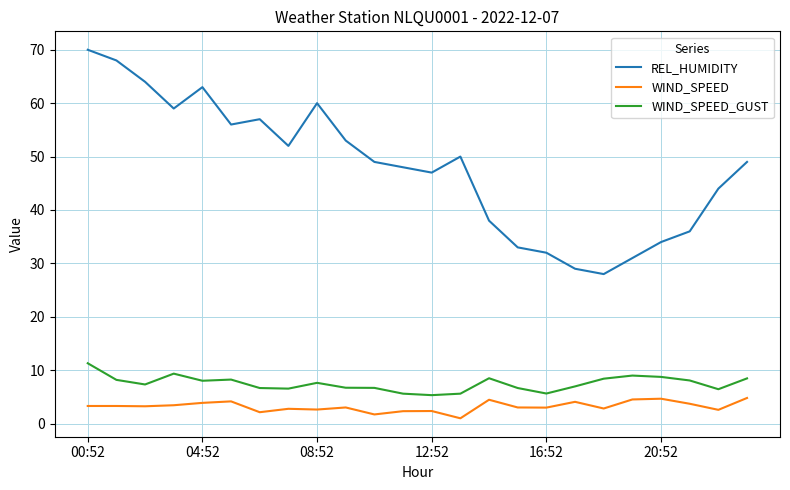

List the series in order of their peak value, lowest first.

WIND_SPEED, WIND_SPEED_GUST, REL_HUMIDITY